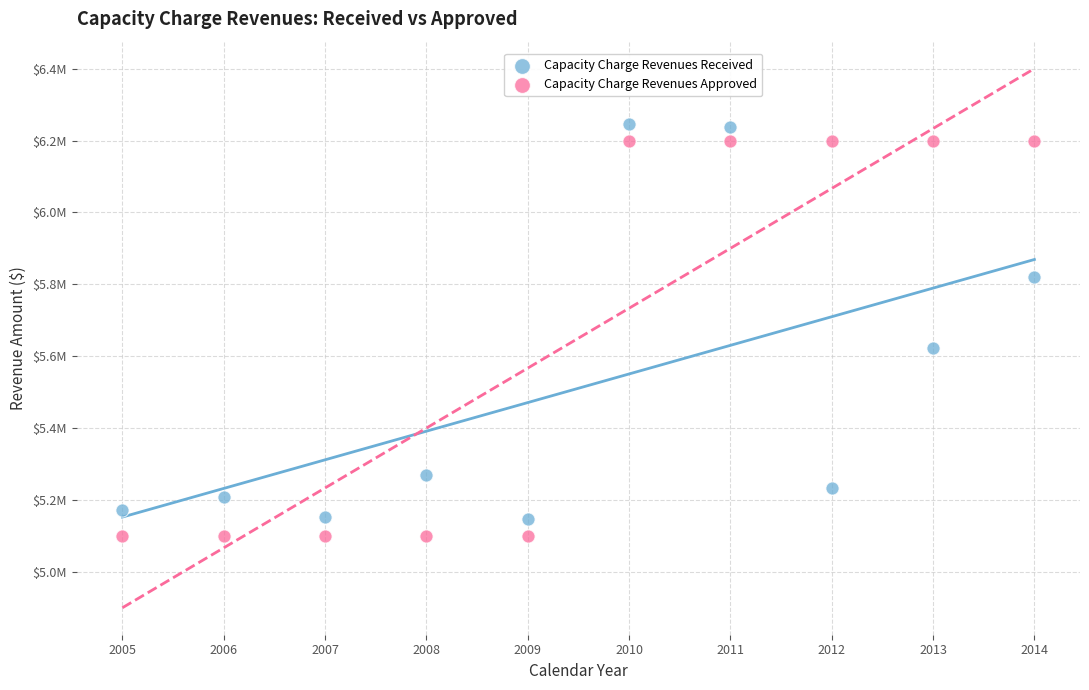

What are all the series names shown in the legend?

Capacity Charge Revenues Received, Capacity Charge Revenues Approved